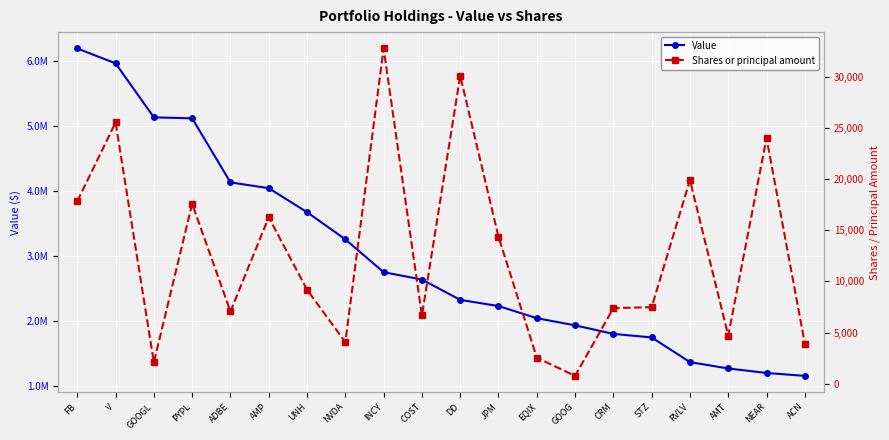

Is this an area chart (filled region under the line)?

No